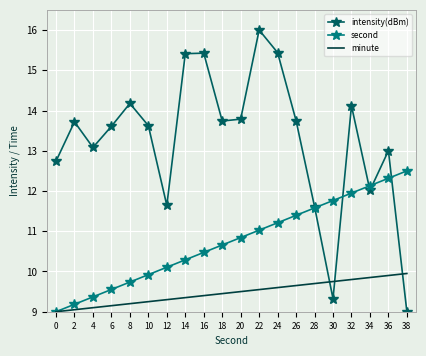

How many interior local valleys does the intensity(dBm) series have?

5